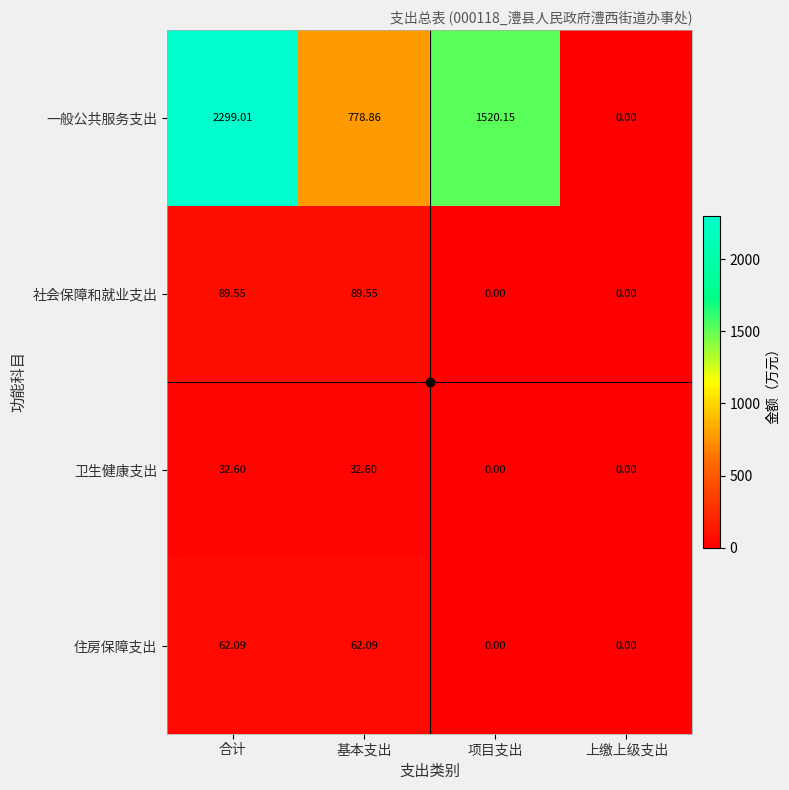

How many values in 住房保障支出 are above zero?

2